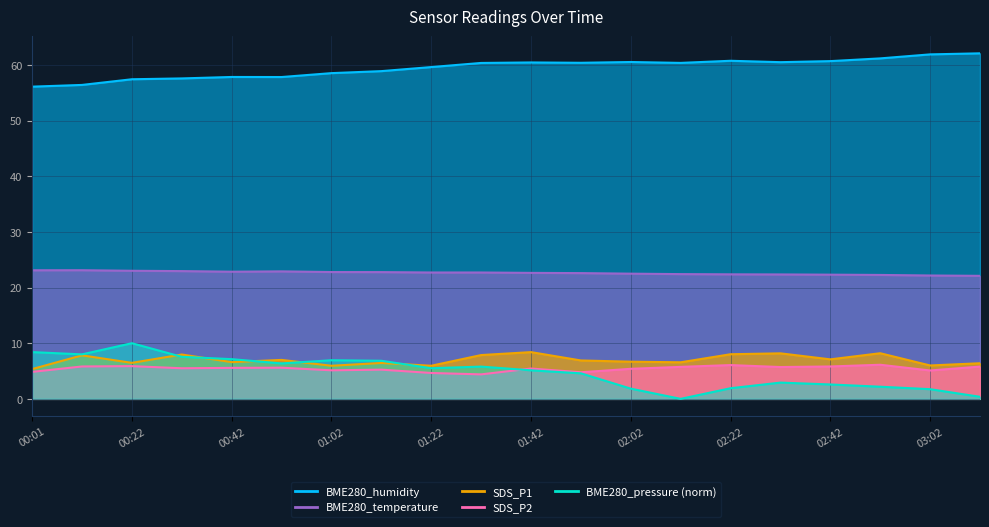

How many series are shown in this chart?

5